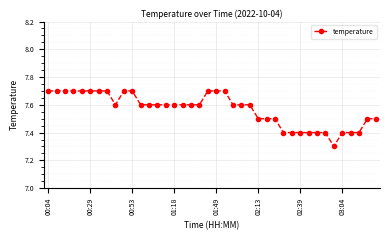

What is the smallest value displayed?

7.3